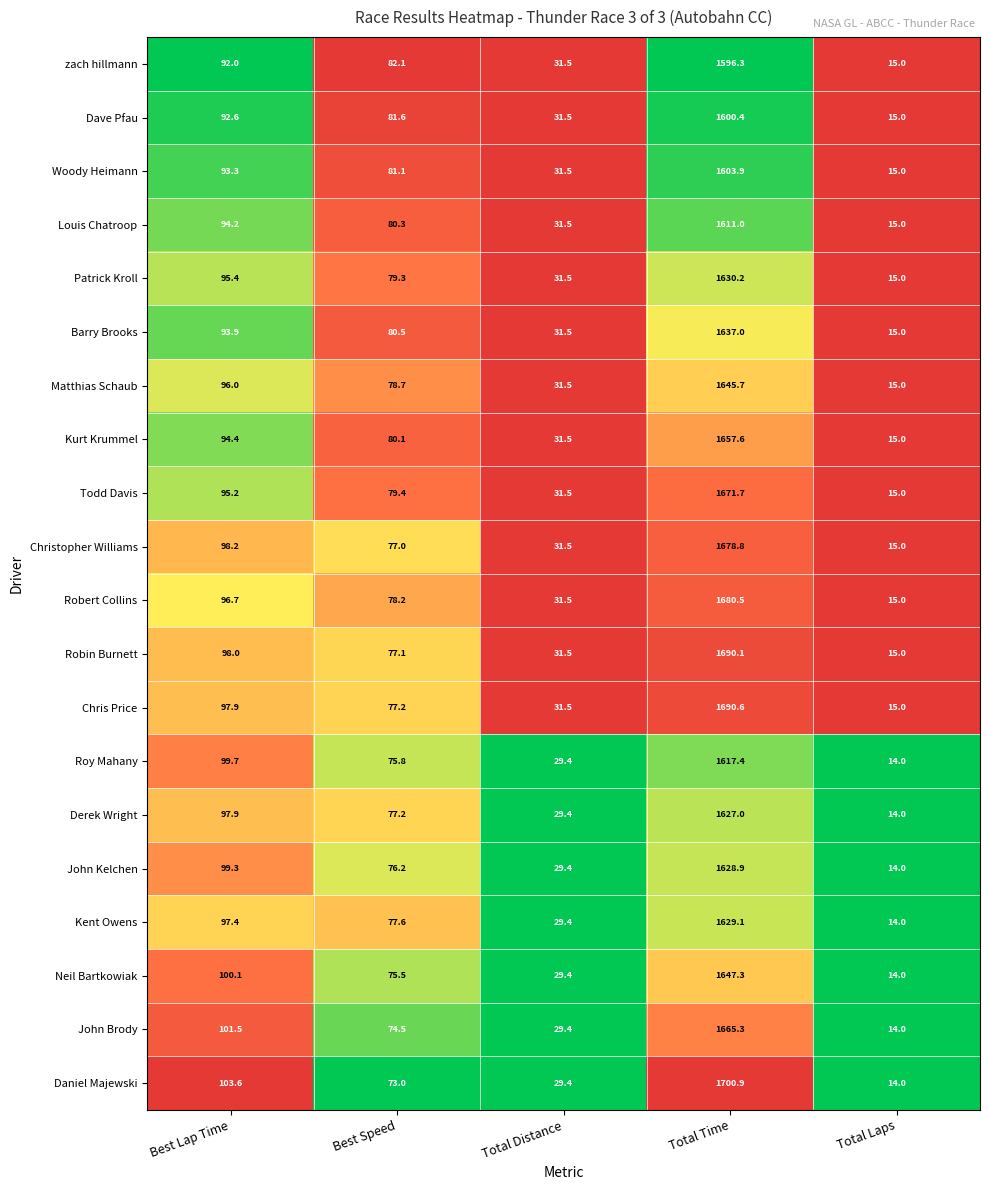

Rank the series by their maximum value, from highest to lowest.

Daniel Majewski, Chris Price, Robin Burnett, Robert Collins, Christopher Williams, Todd Davis, John Brody, Kurt Krummel, Neil Bartkowiak, Matthias Schaub, Barry Brooks, Patrick Kroll, Kent Owens, John Kelchen, Derek Wright, Roy Mahany, Louis Chatroop, Woody Heimann, Dave Pfau, zach hillmann